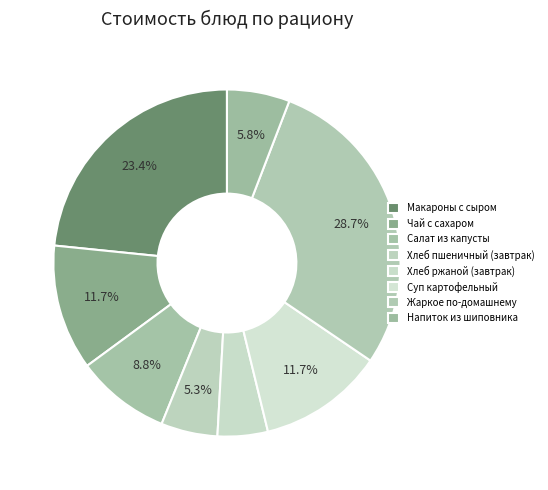

The Жаркое по-домашнему slice represents 17% of the pie. True or false?

False